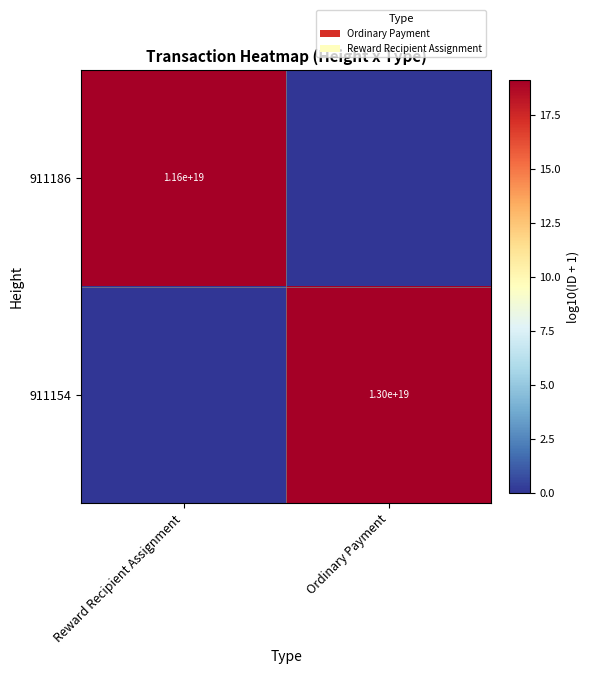

True or false: 911154 has a value of 19080605601806856192 at Ordinary Payment.

False